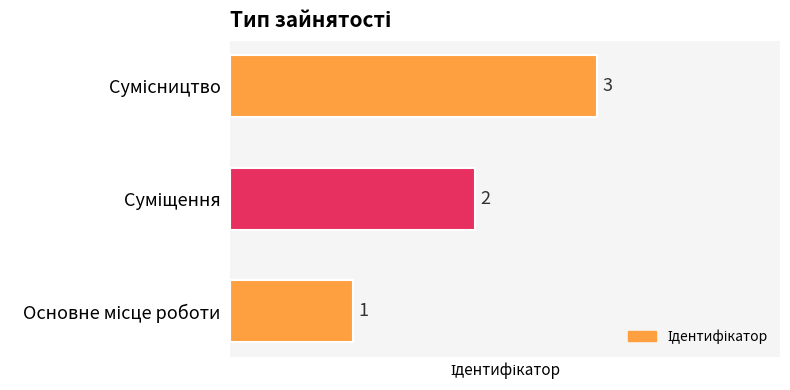

How many values are between 1 and 3?

3